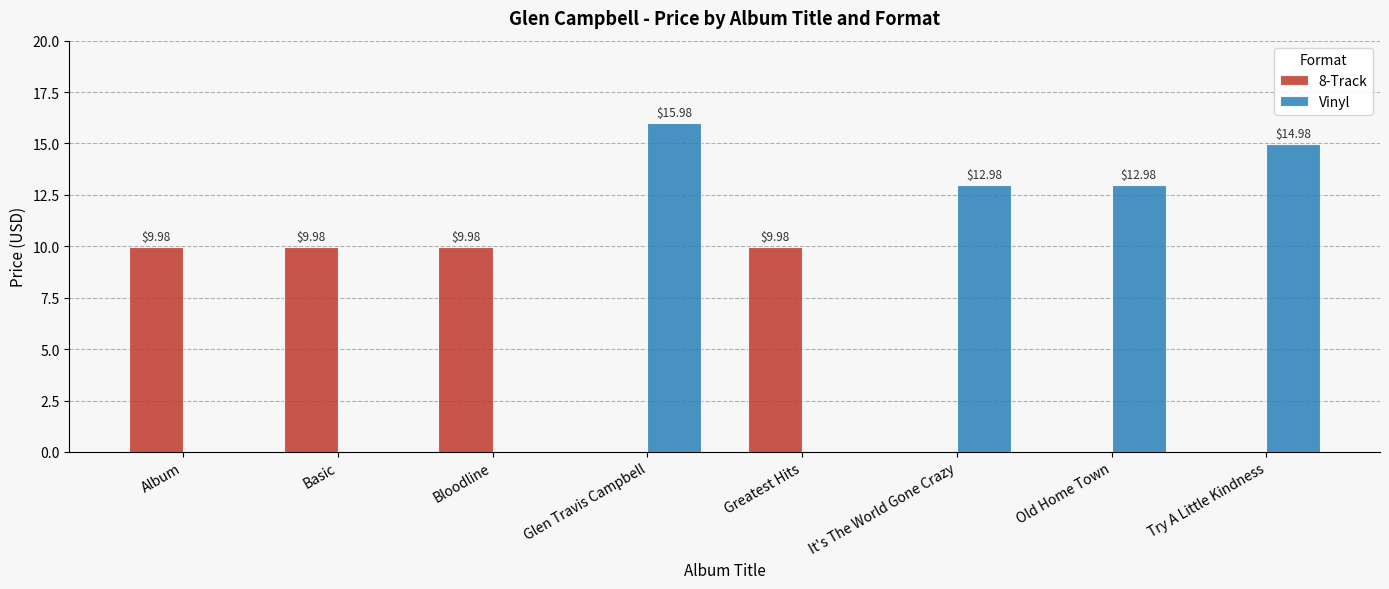

The value of 8-Track at Old Home Town is 0.0. True or false?

True